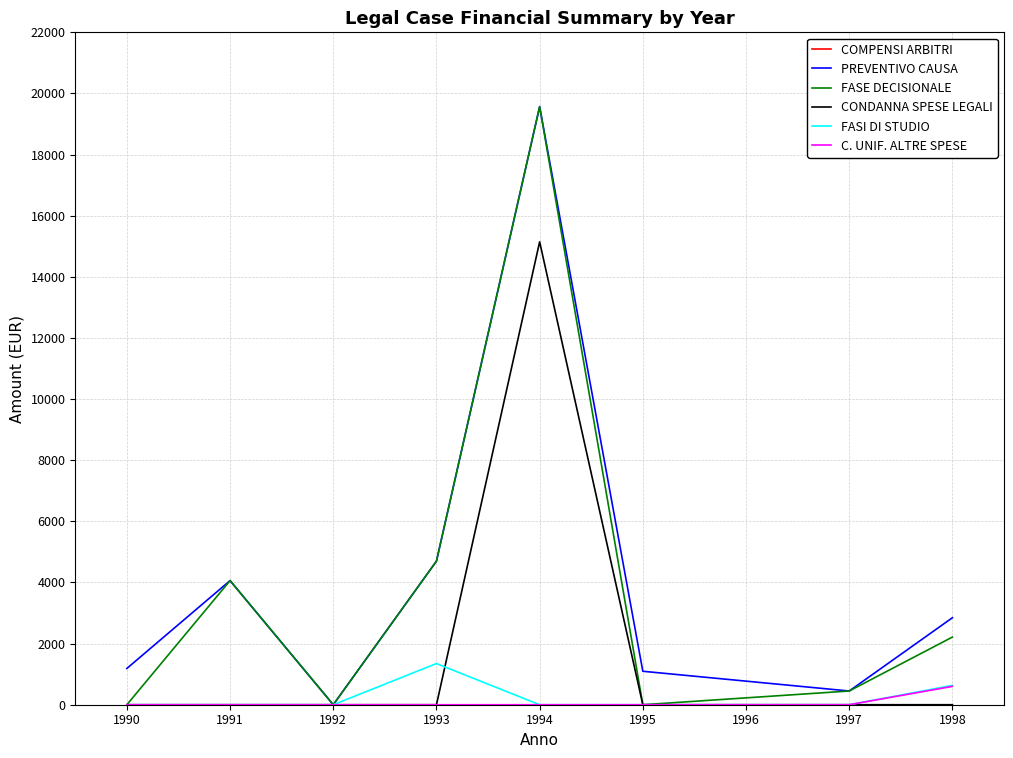

Which label corresponds to the largest value in the chart?

1994